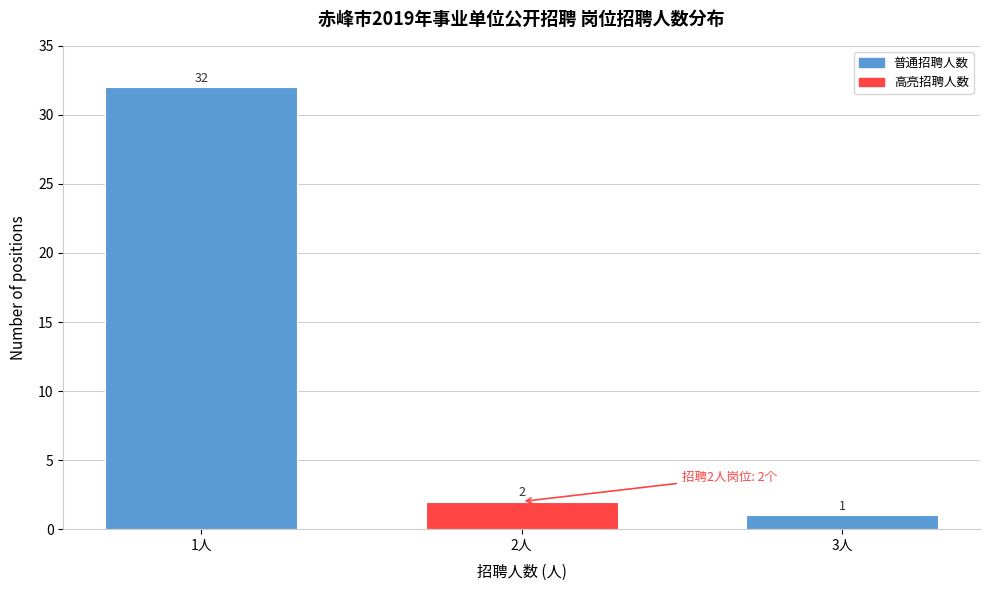

Reading left to right, extract all data points from this chart.

32	2	1